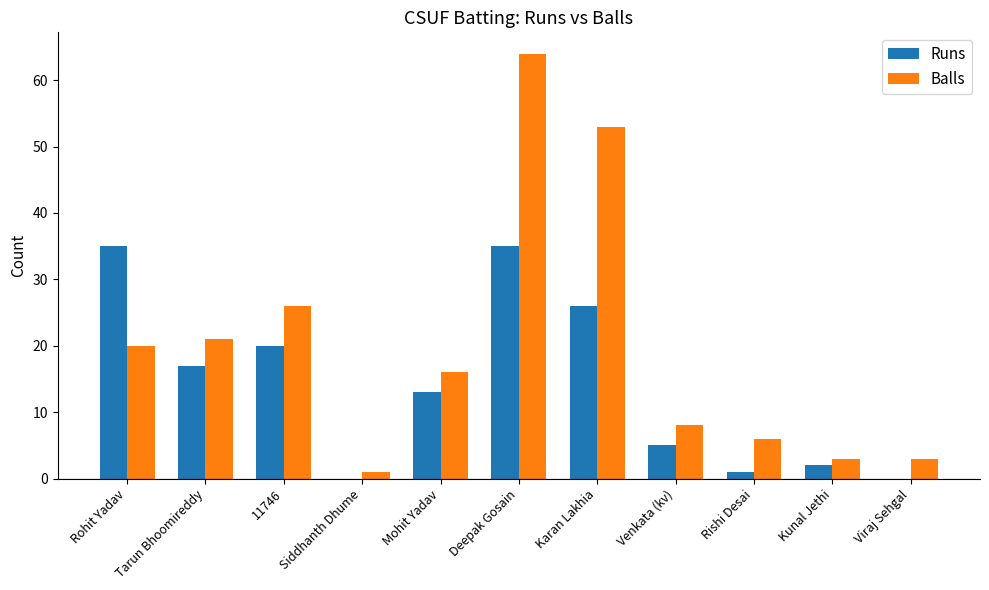

How many data points does each series have?

11